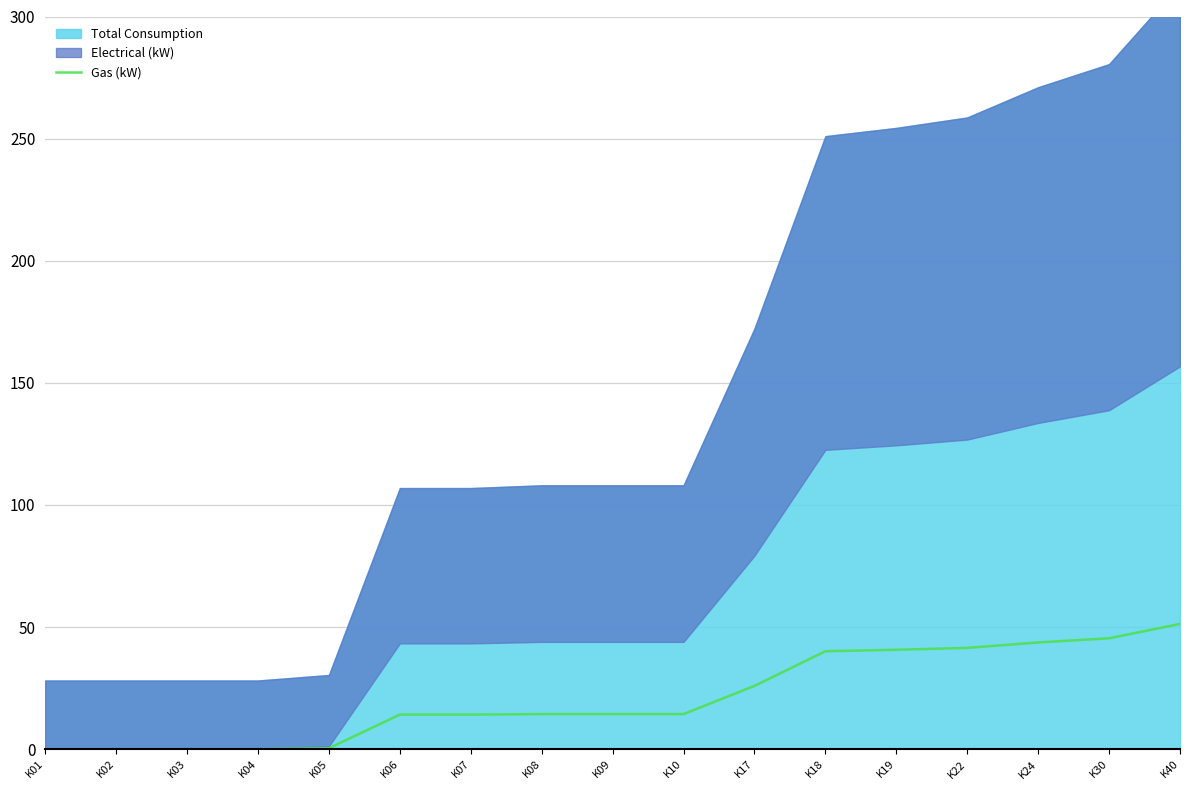

What is the change in value from K19 to K30?

+4.7